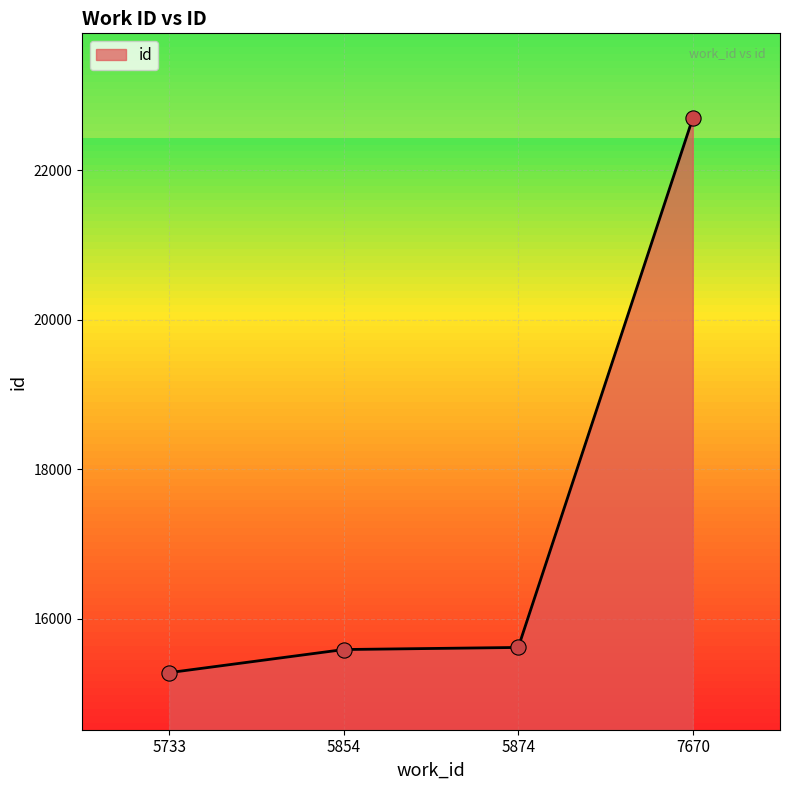

What is the change in value from 5733 to 5854?

+309